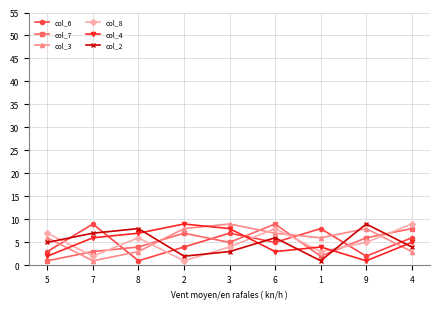

What is the label of the 7th point from the right?

8